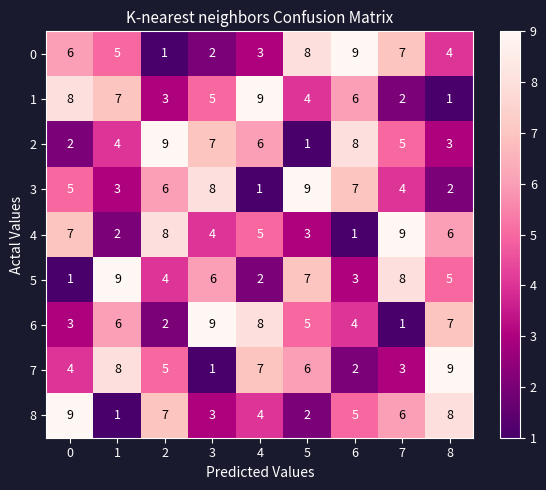

At 2, list the series in order from largest to smallest.

2, 4, 8, 3, 7, 5, 1, 6, 0